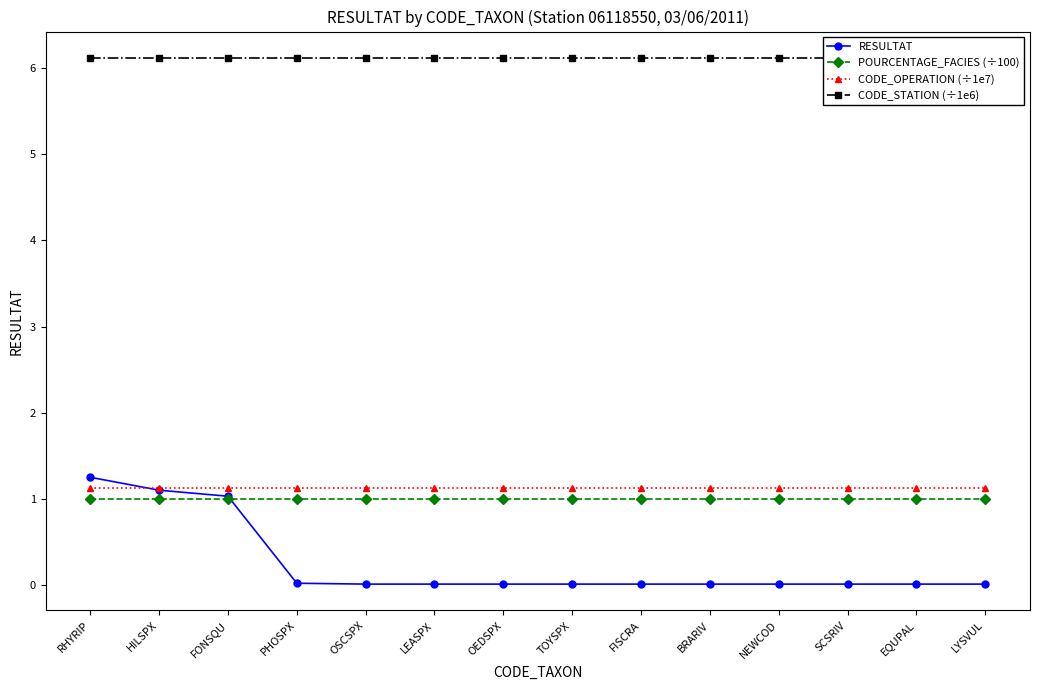

What is the average value of the CODE_OPERATION (÷1e7) series?

1.1